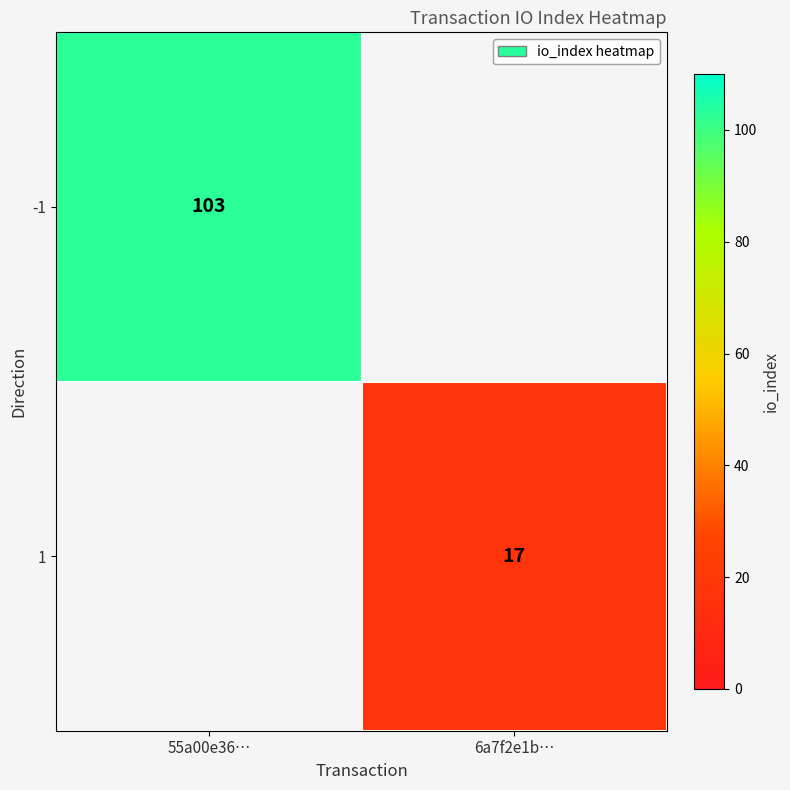

At which label does 1 reach its peak?

55a00e36…